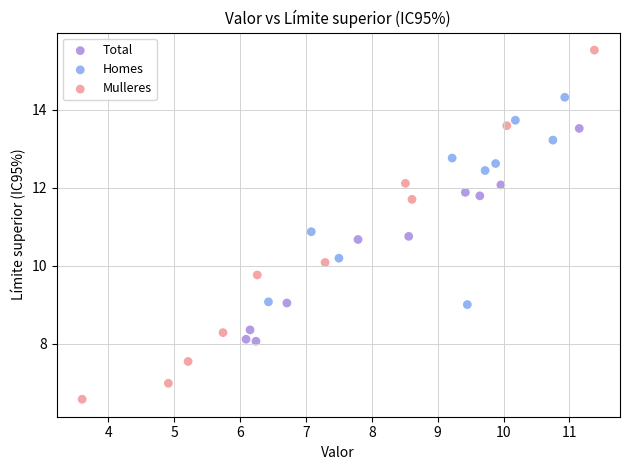

Which series has the widest spread of Y values?

Mulleres